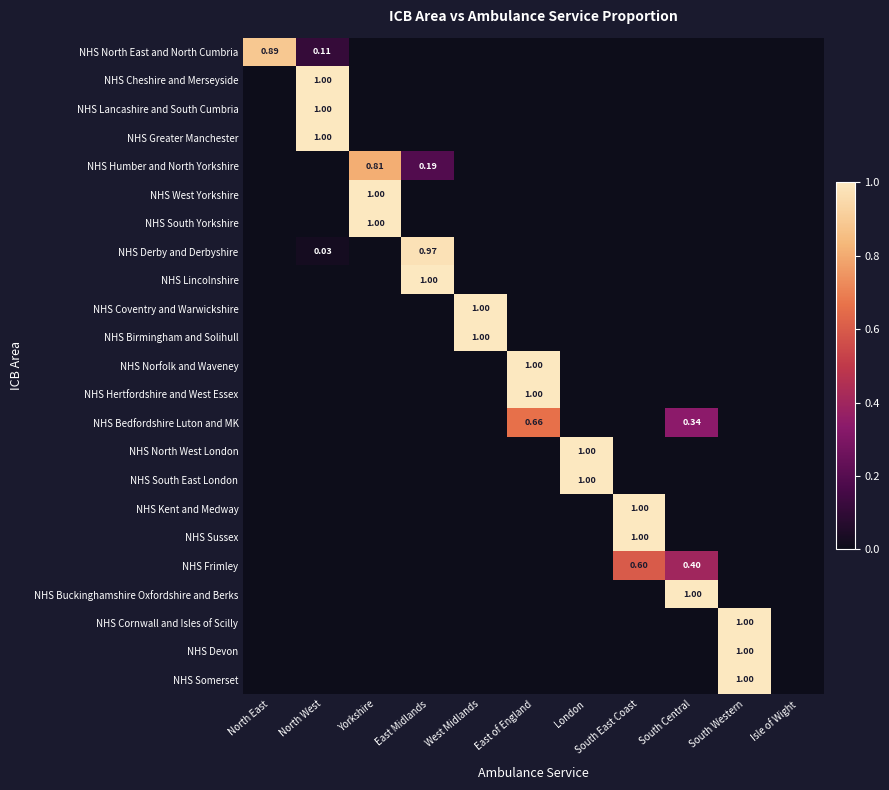

List the series in order of their peak value, highest first.

NHS Cheshire and Merseyside, NHS Lancashire and South Cumbria, NHS Greater Manchester, NHS West Yorkshire, NHS South Yorkshire, NHS Lincolnshire, NHS Coventry and Warwickshire, NHS Birmingham and Solihull, NHS Norfolk and Waveney, NHS Hertfordshire and West Essex, NHS North West London, NHS South East London, NHS Kent and Medway, NHS Sussex, NHS Buckinghamshire Oxfordshire and Berks, NHS Cornwall and Isles of Scilly, NHS Devon, NHS Somerset, NHS Derby and Derbyshire, NHS North East and North Cumbria, NHS Humber and North Yorkshire, NHS Bedfordshire Luton and MK, NHS Frimley